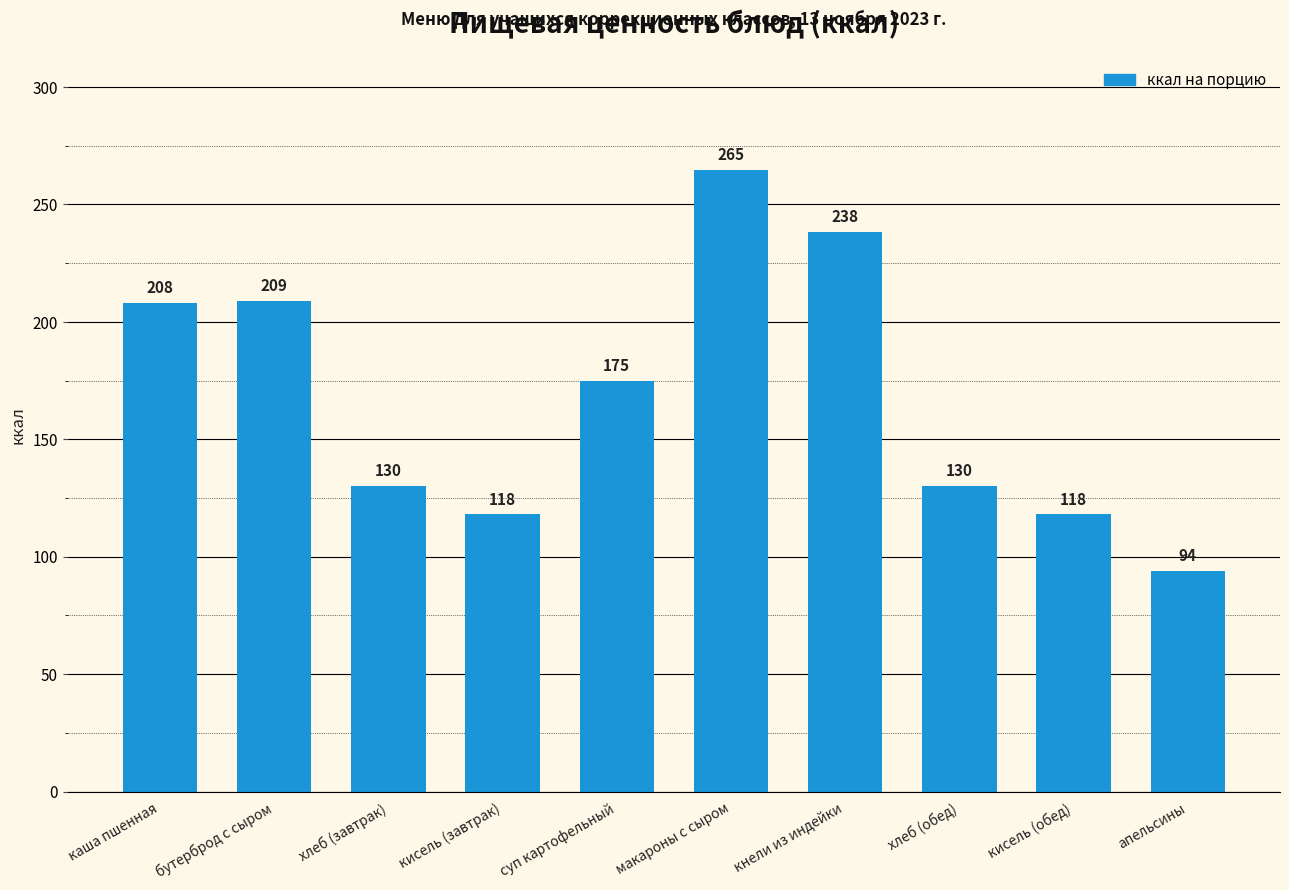

How many data points are less than 175?

5